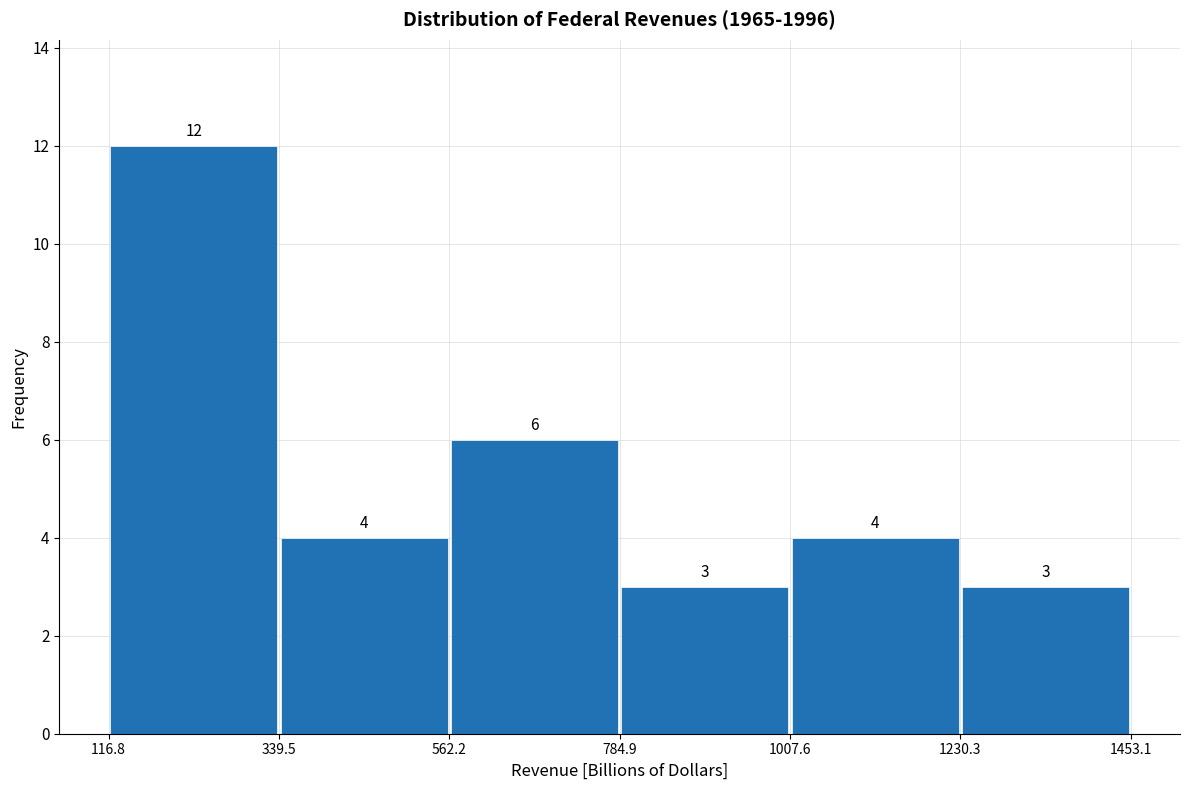

What is the height of the bar covering 1230.3 to 1453.1 on the x-axis?

3